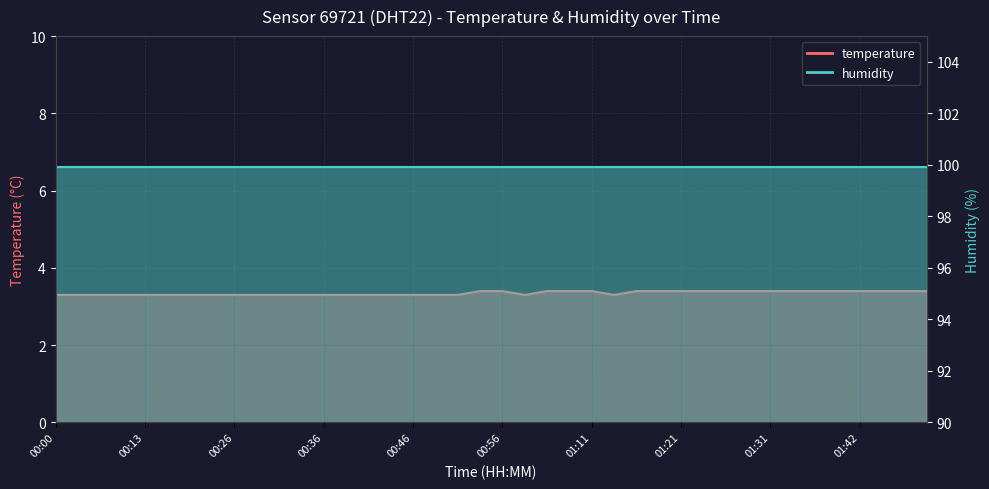

At which label is the value closest to 3?

00:00